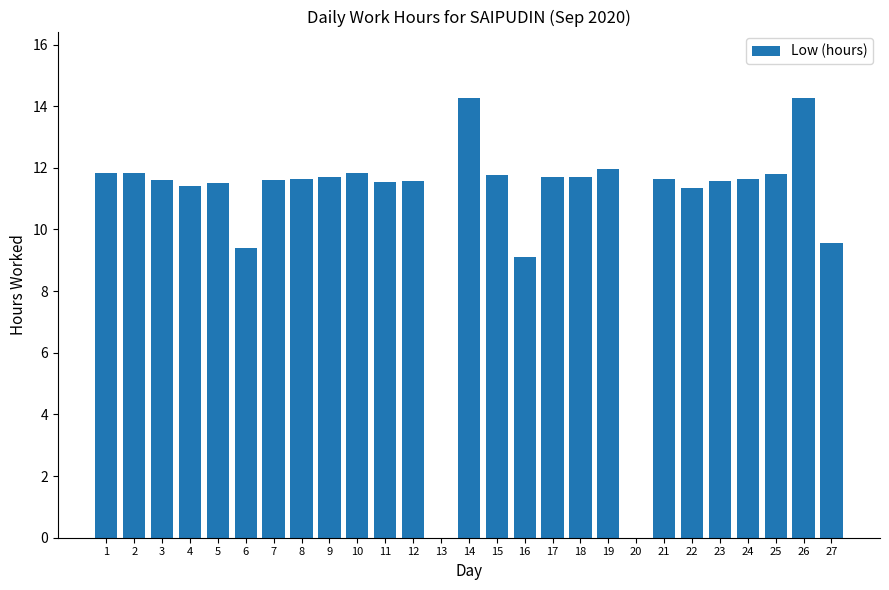

Between 7 and 13, which is larger?

7